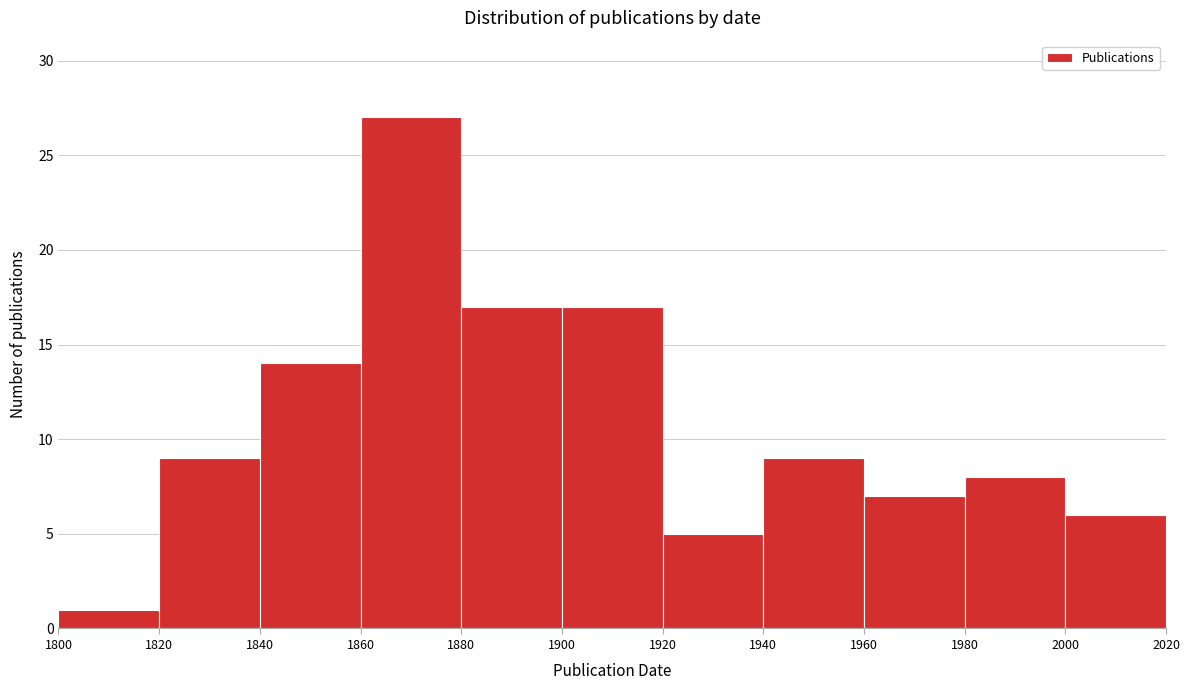

How tall is the bar that spans 2000 to 2020 on the x-axis? The values are not printed on the chart, so give them approximately, as read against the axis.

6